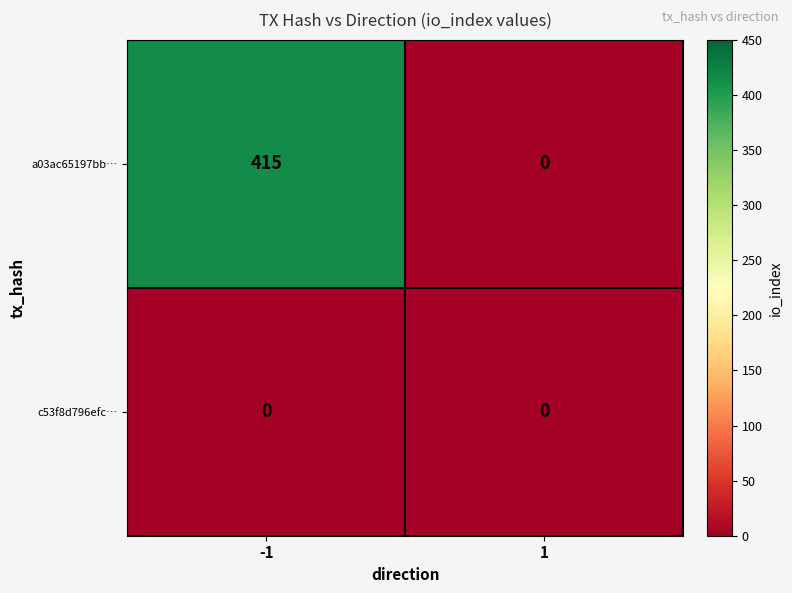

Which series has the largest total across all categories?

a03ac65197bb…